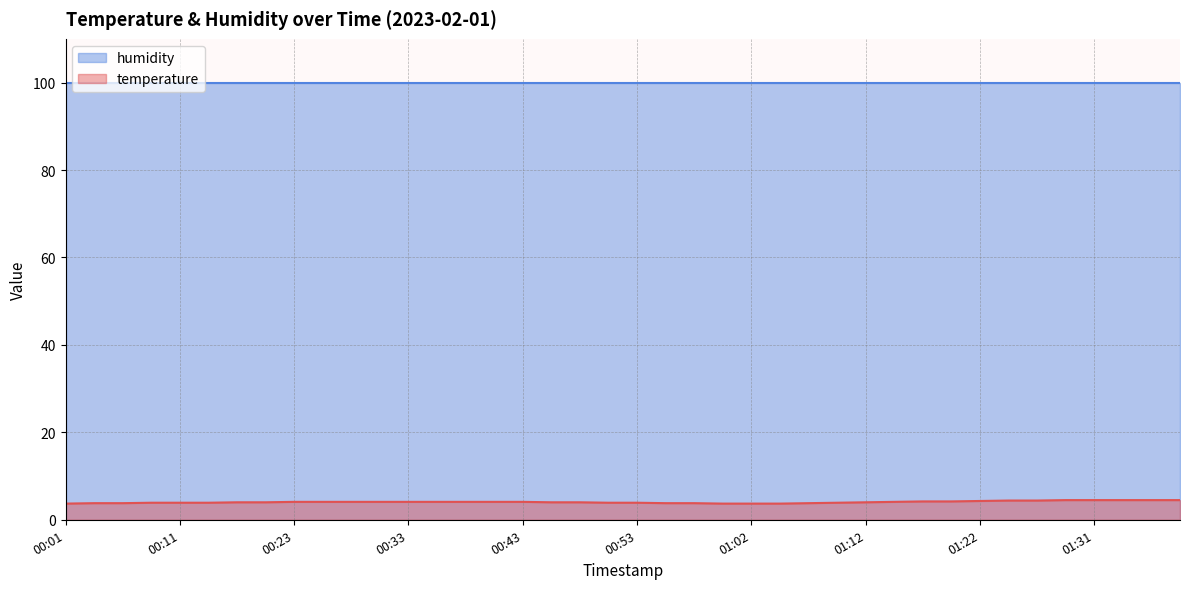

The value of temperature at 00:33 is 4.1. True or false?

True